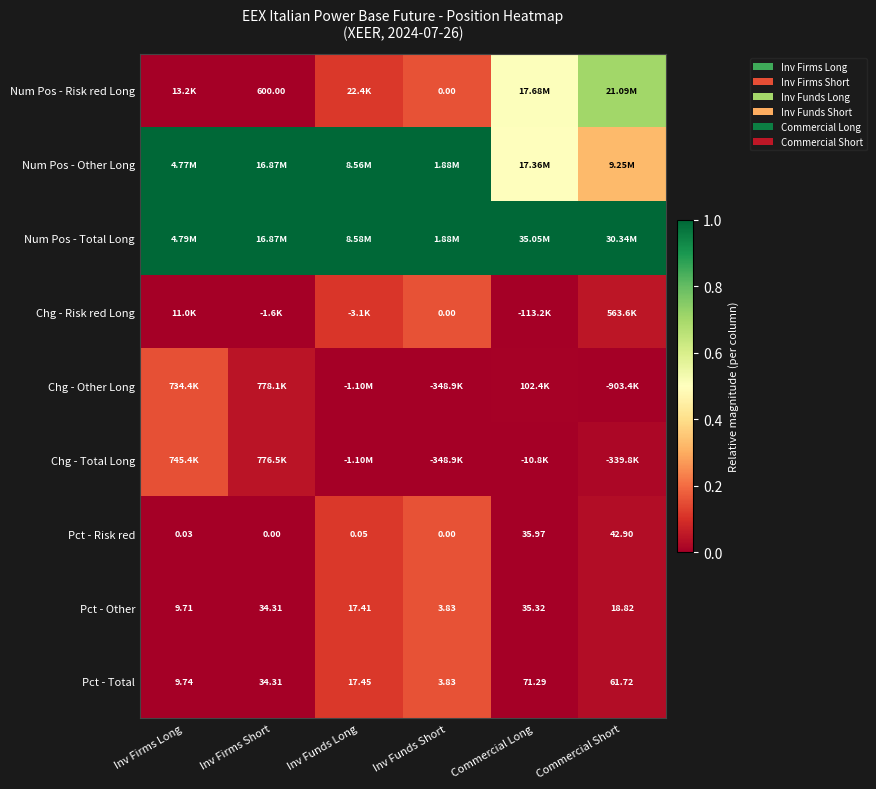

How many data points in Pct - Total are less than 34?

3